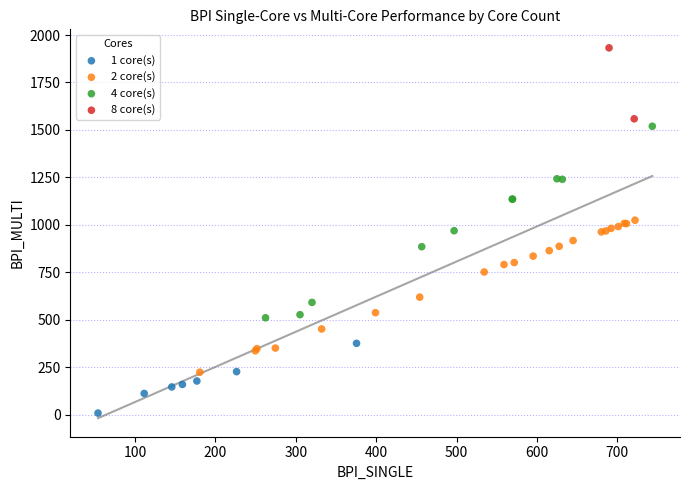

Which series has the widest spread of Y values?

4 core(s)